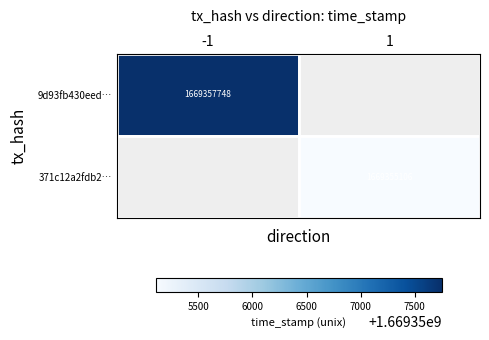

The value of 371c12a2fdb2… at 1 is 2961726834. True or false?

False